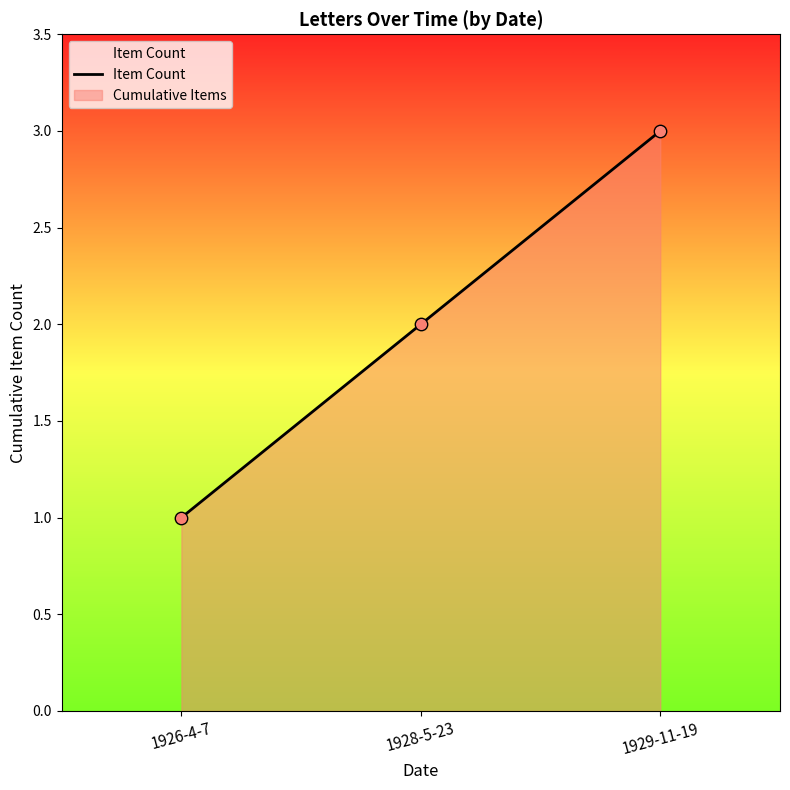

What is the ratio of the value at 1926-4-7 to the value at 1928-5-23?

0.5